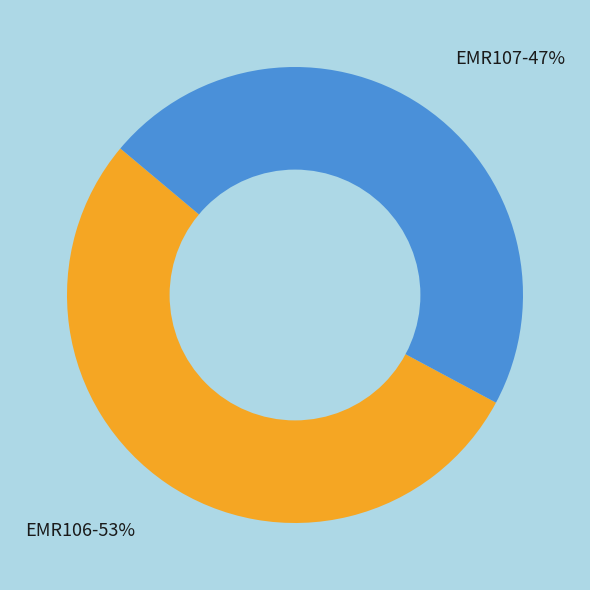

To the nearest percent, what is the average slice percentage?

50%